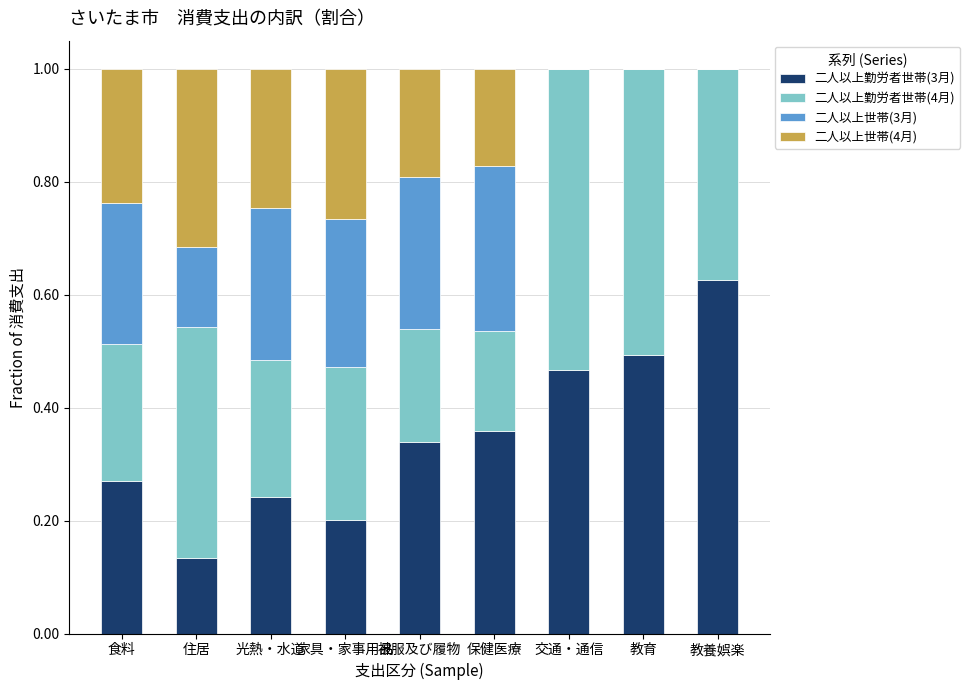

The 二人以上勤労者世帯(3月) series shows 0.3 at 食料. True or false?

True